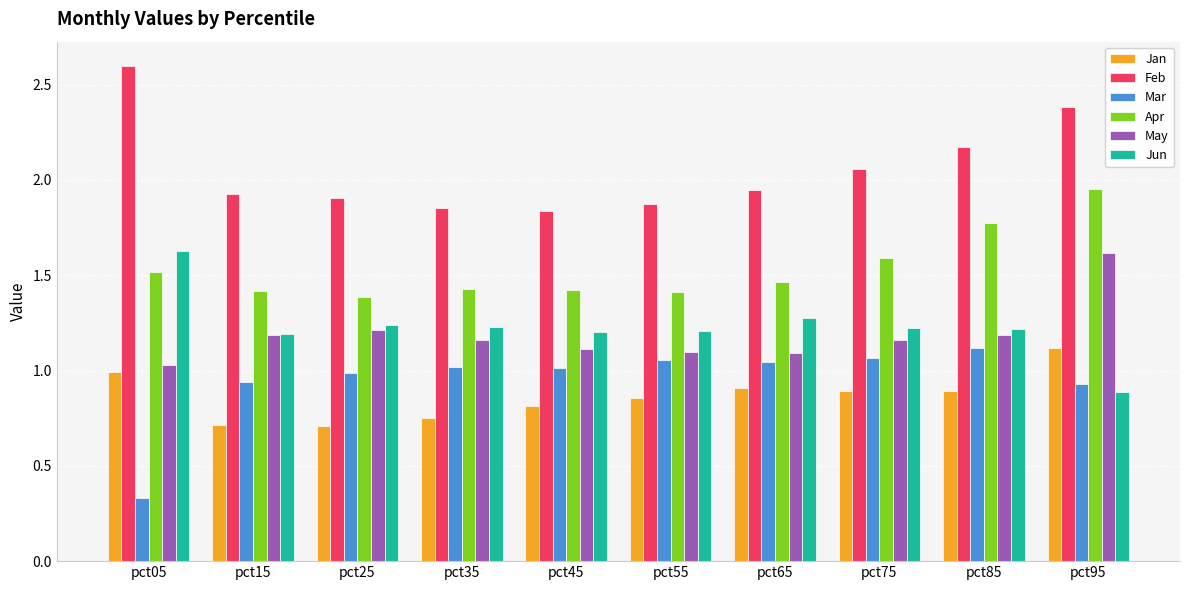

At which label does Jun first exceed 1?

pct05